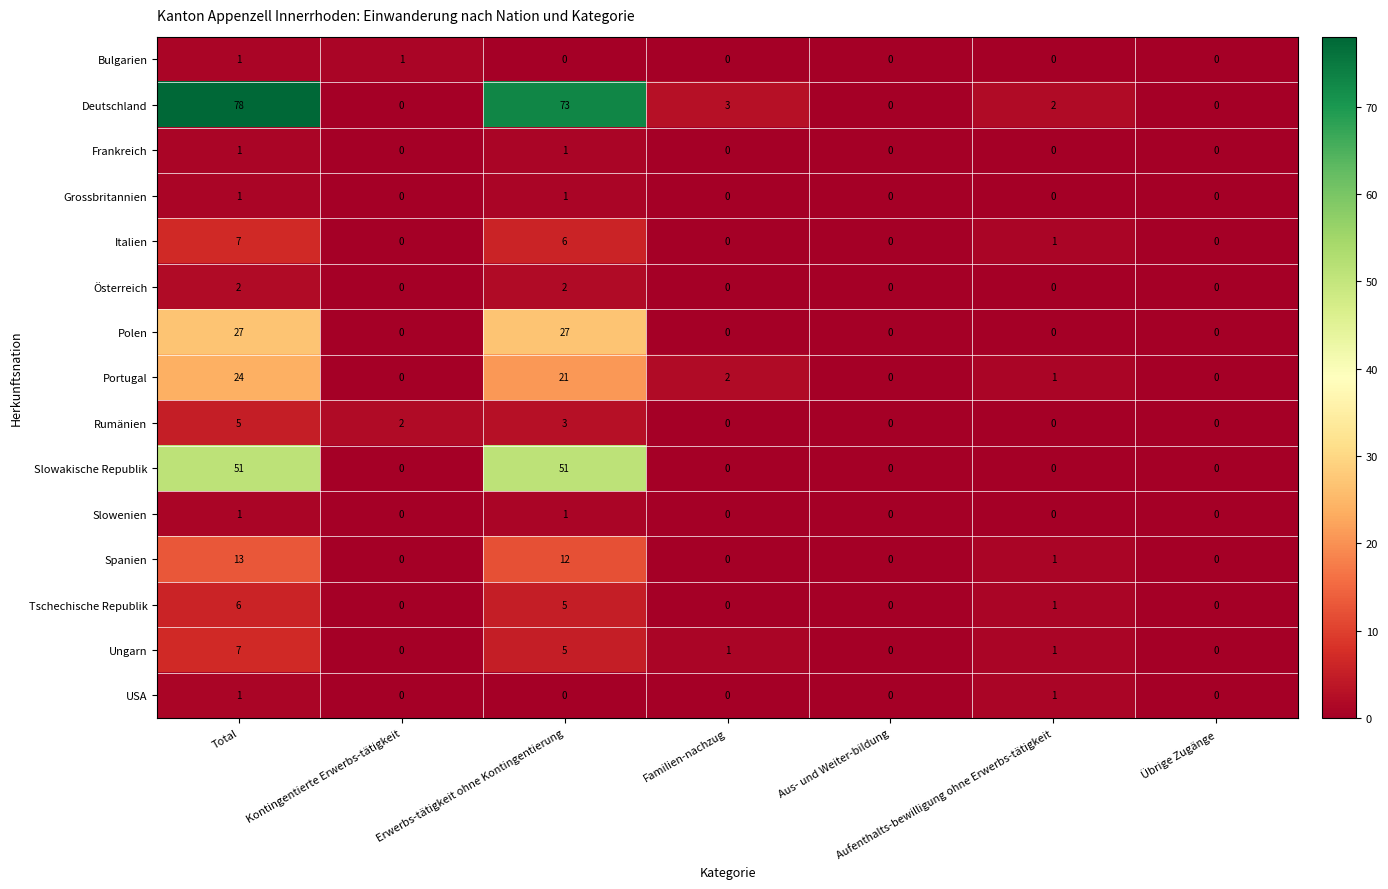

What is the difference between the highest and lowest values at Familien-nachzug?

3